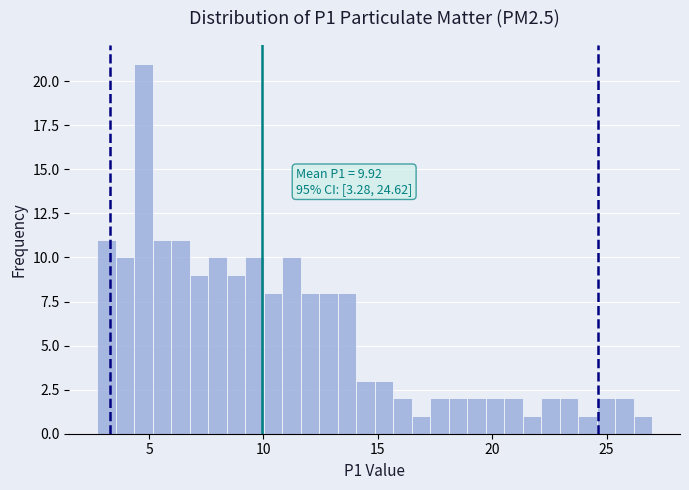

Around what value on the x-axis is the tallest bar? Give the approximate position of its centre, as read against the axis.

5.0